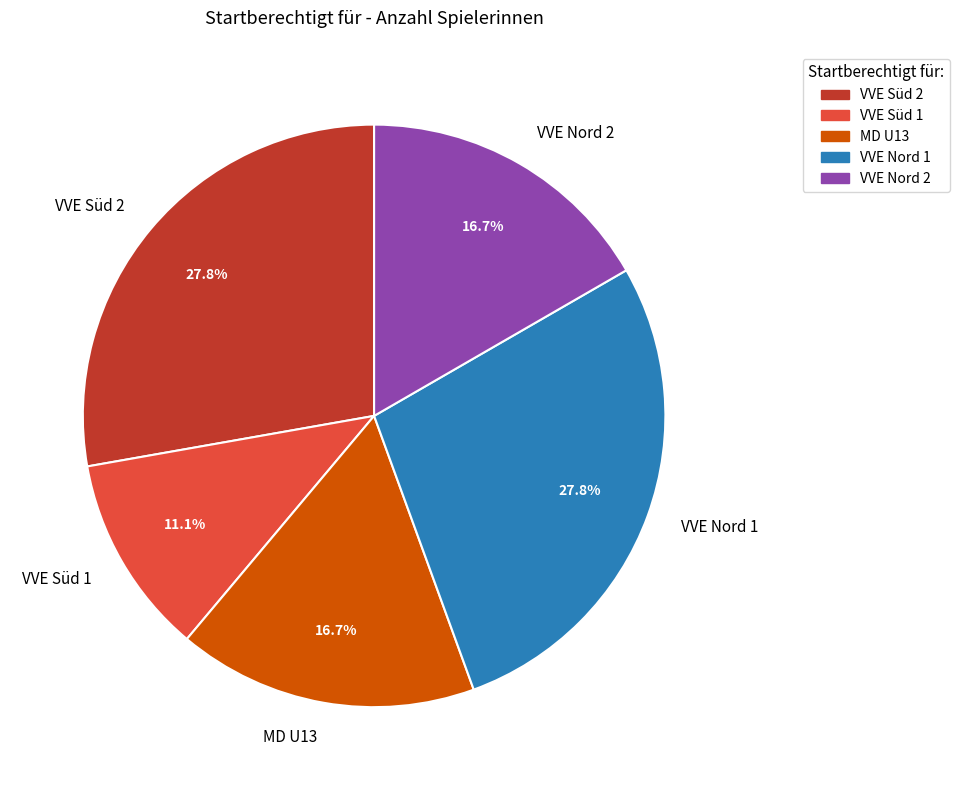

Is there a majority slice in this chart?

No